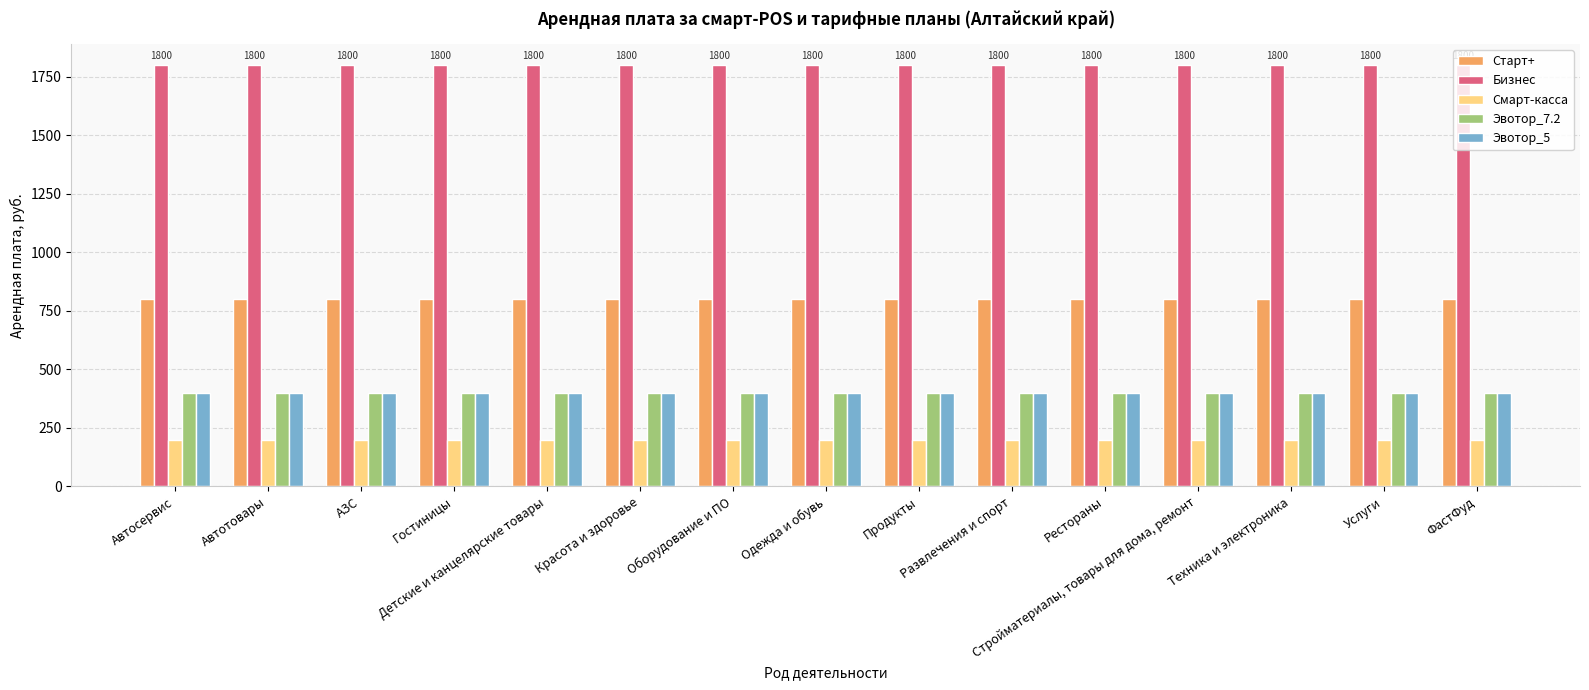

What is the highest value of the Эвотор_5 series?

400